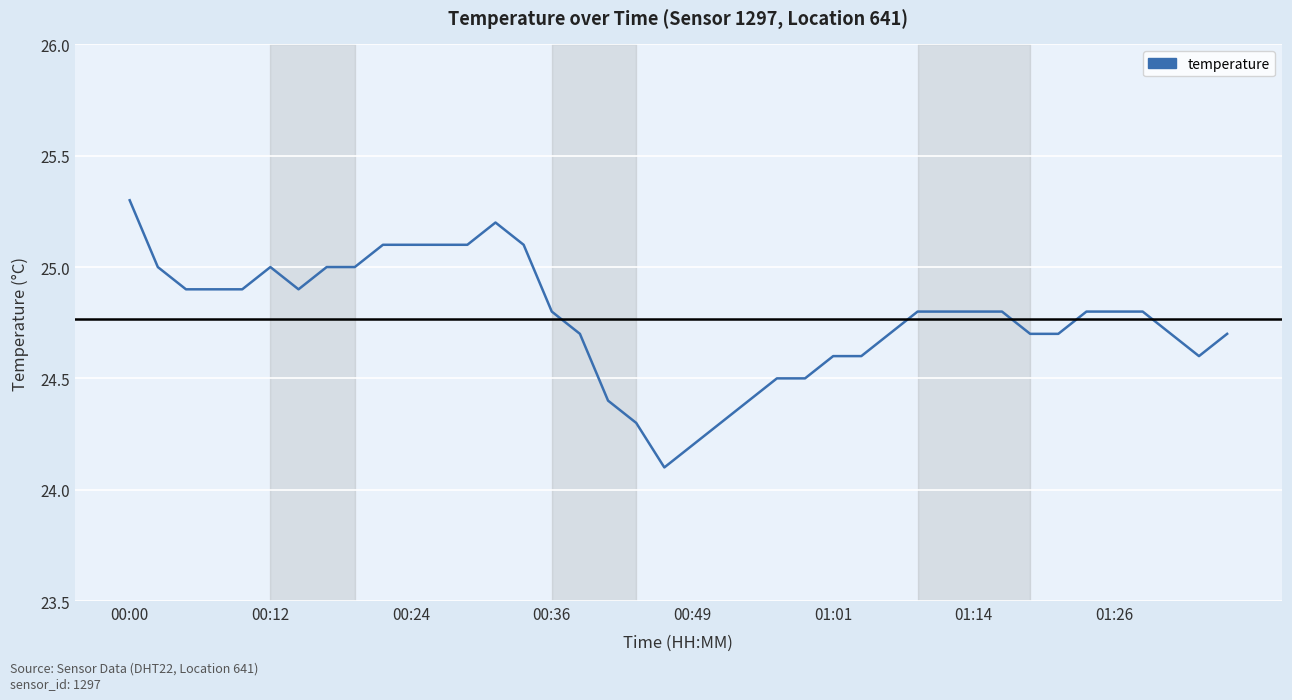

What is the smallest value displayed?

24.1